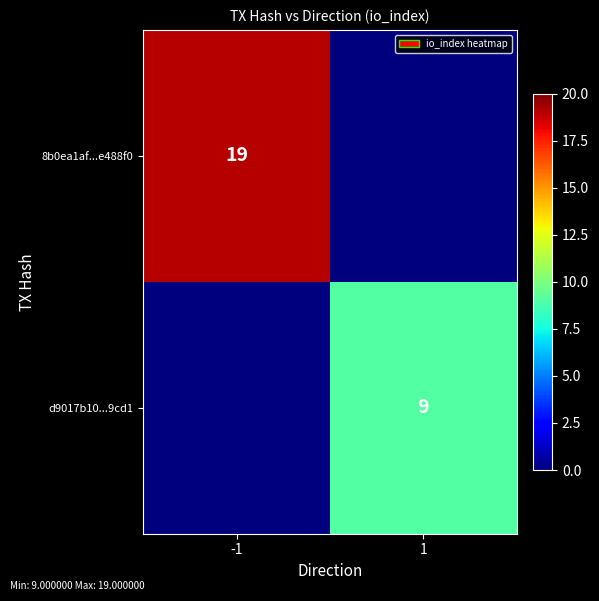

True or false: d9017b10...9cd1 has a value of 14 at 1.

False